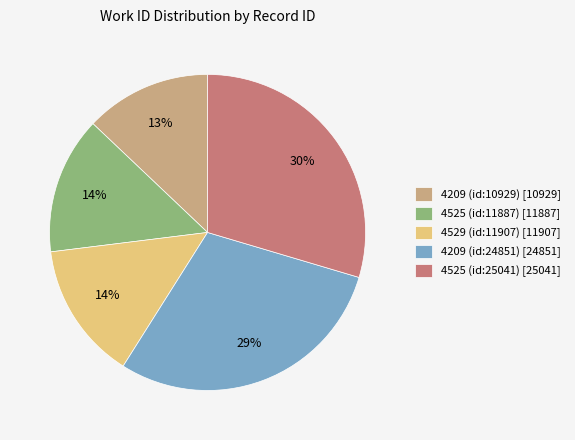

Combined, do 4209 (id:24851) and 4529 (id:11907) account for over 50%?

No